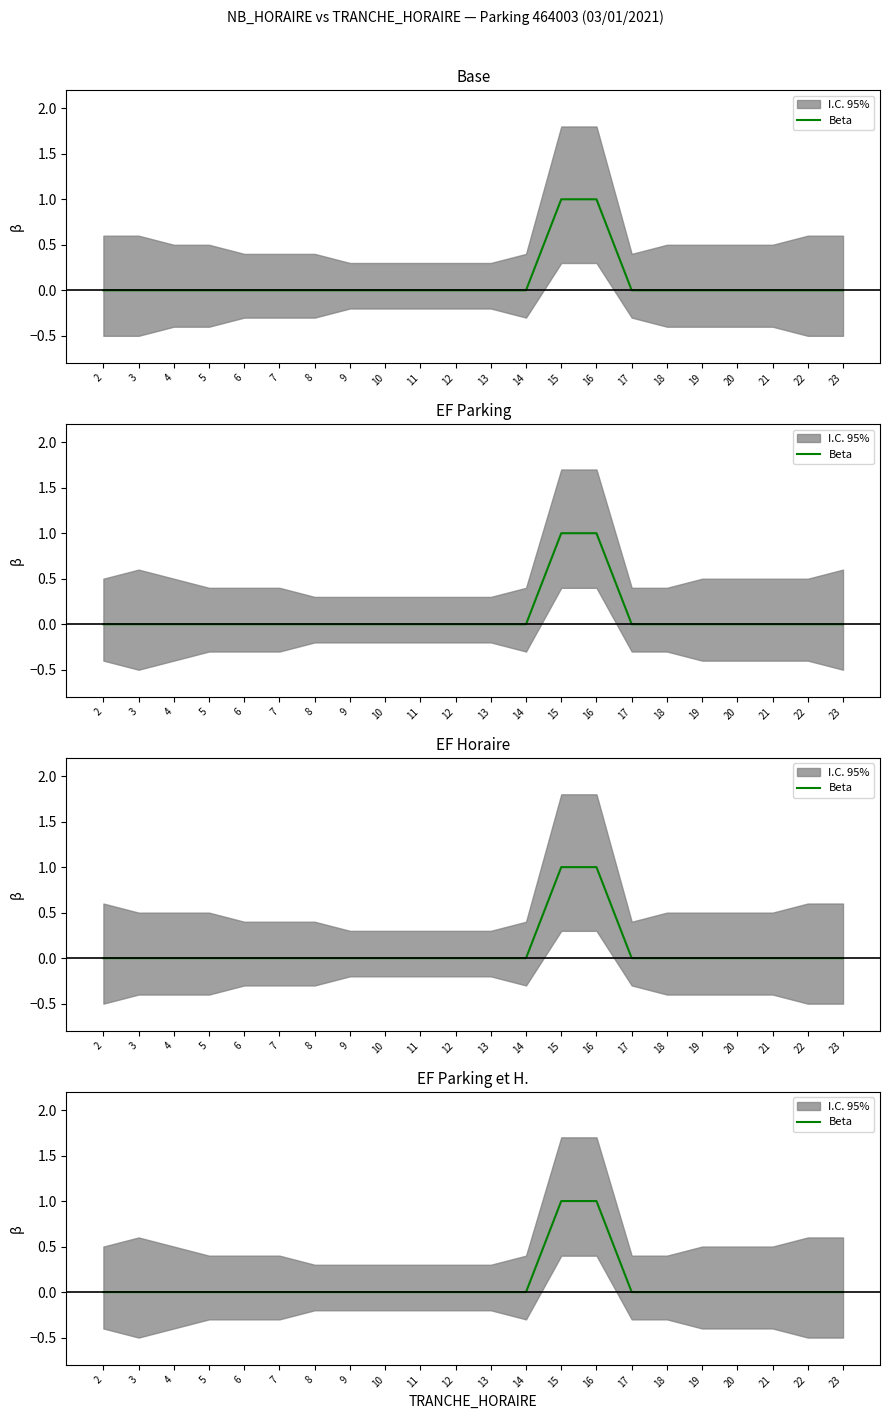

What is the difference between the maximum and minimum values?

1